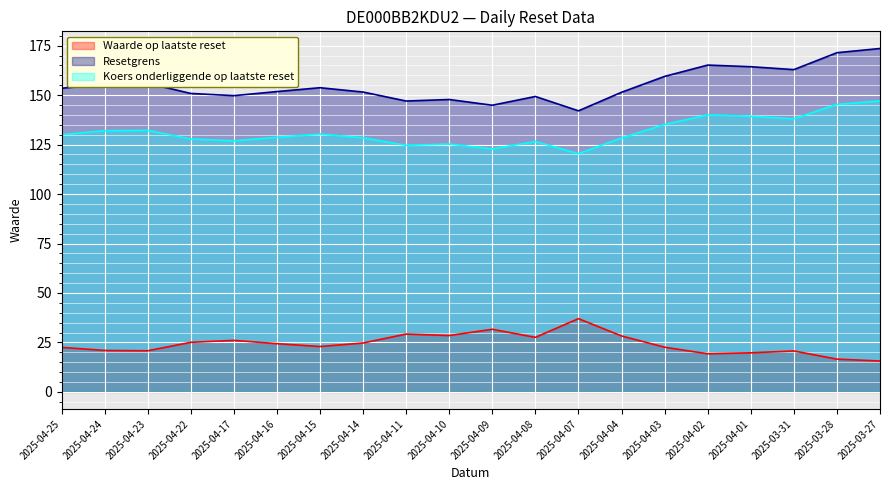

The Waarde op laatste reset series shows 28.3 at 2025-04-04. True or false?

True